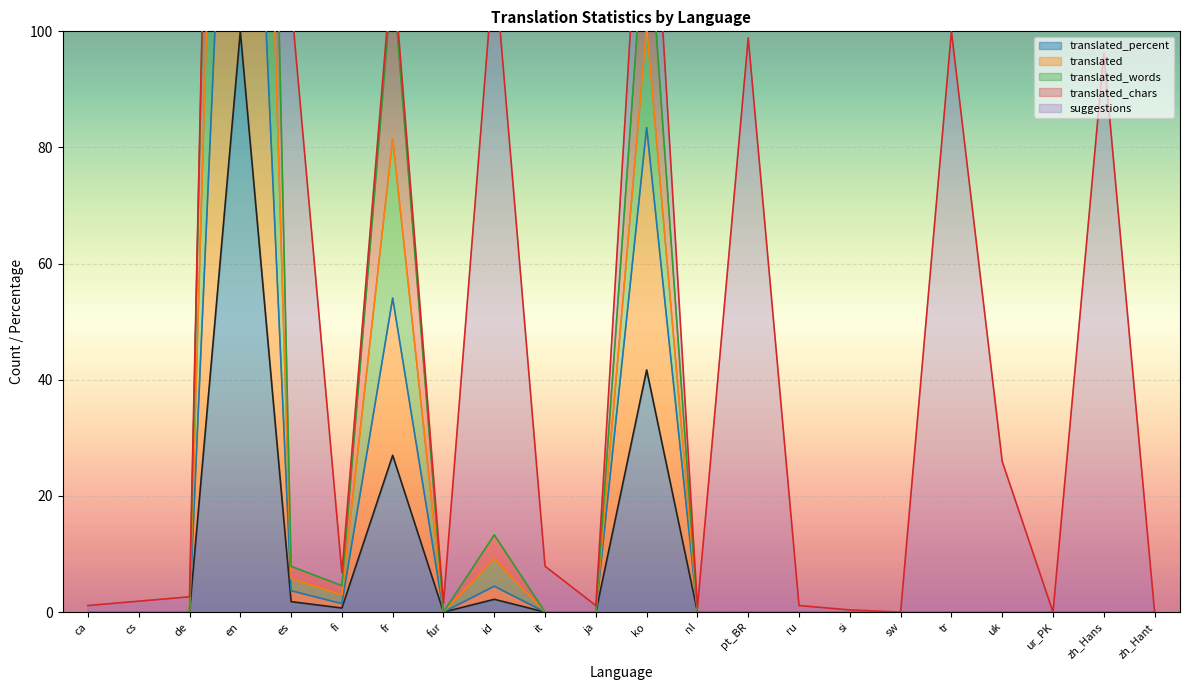

What position from the right is nl?

10